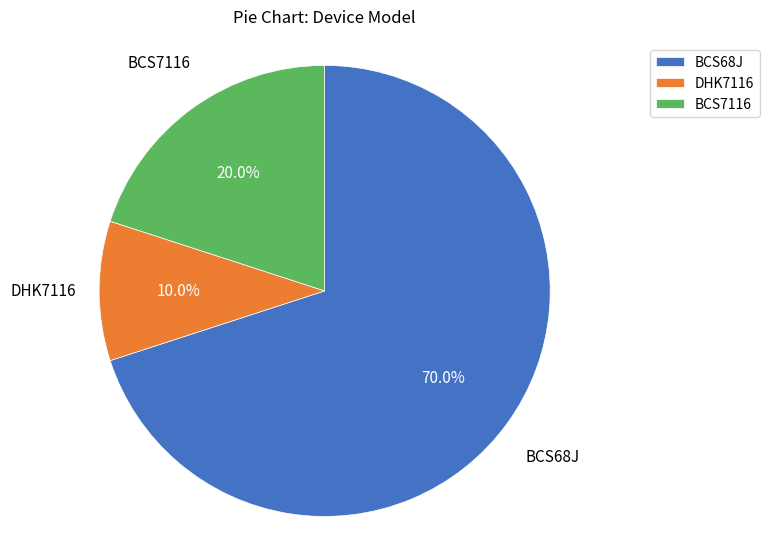

Rank the categories by value from highest to lowest.

BCS68J, BCS7116, DHK7116